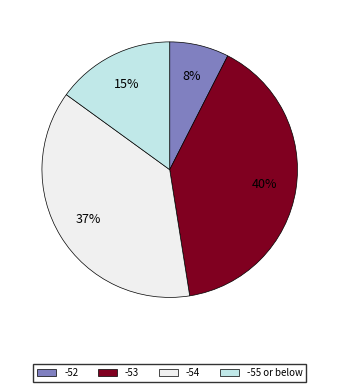

Do -54 and -52 together represent more than half of the pie?

No